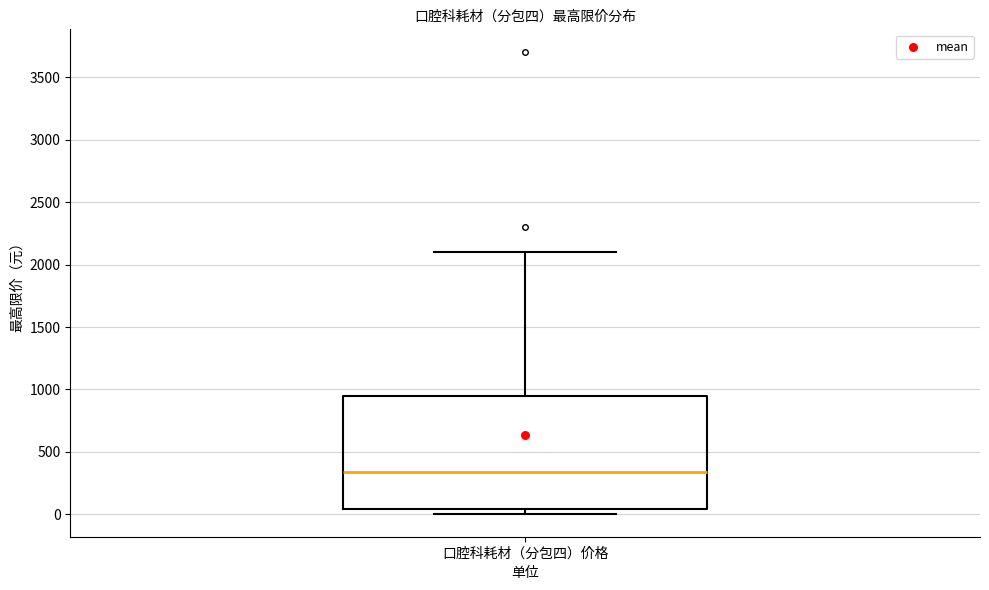

Transcribe this box plot: give where the median line is, the range the box spans, and where the two whiskers end, as read against the y-axis. The values are not printed on the chart, so give them approximately, as read against the axis.

median 350, box 50 to 950, whiskers 0 to 2100